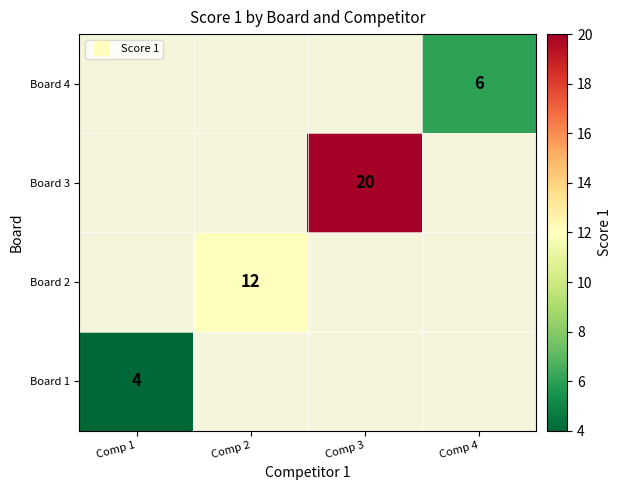

List the labels in order of Board 2 value, smallest first.

Comp 1, Comp 2, Comp 3, Comp 4